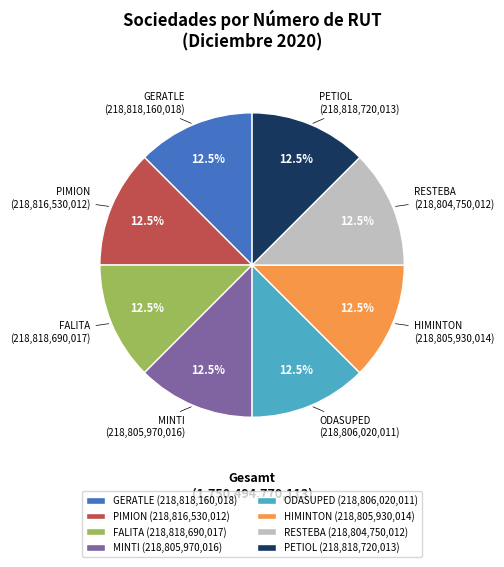

What is the total percentage of HIMINTON and MINTI?

25.0%